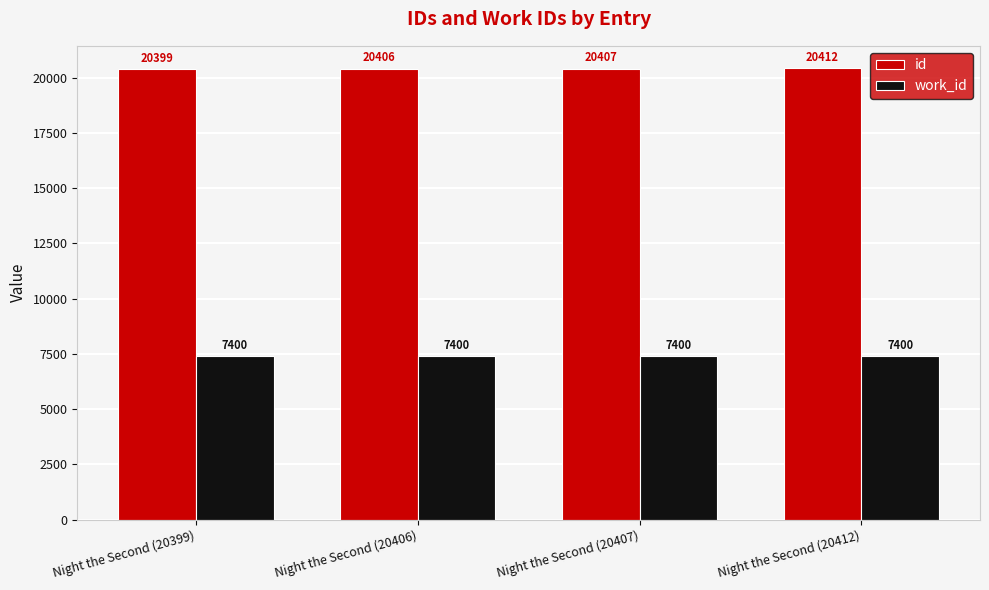

Is the value of id at Night the Second (20406) greater than the value of work_id at Night the Second (20399)?

Yes